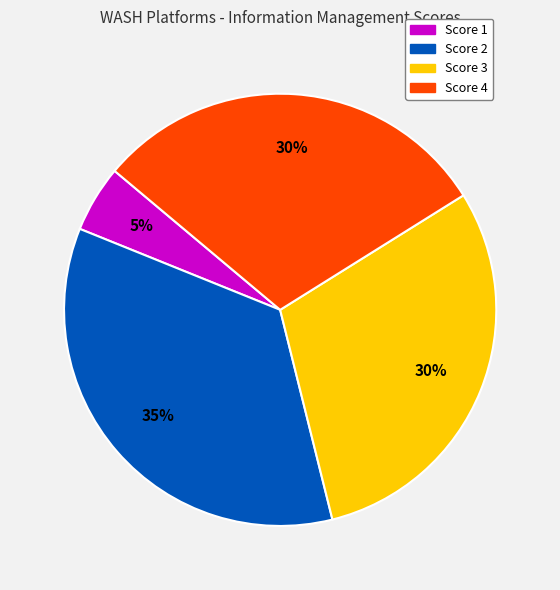

Does any single category account for the majority?

No